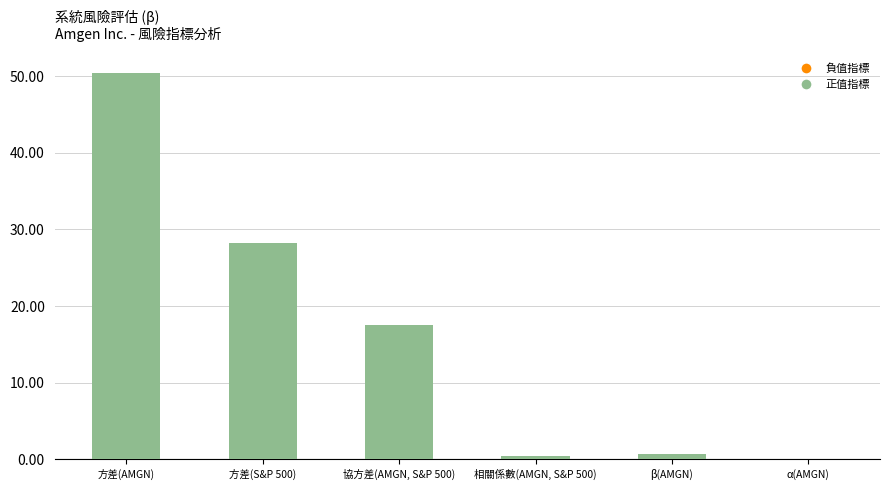

How many data points does each series have?

6